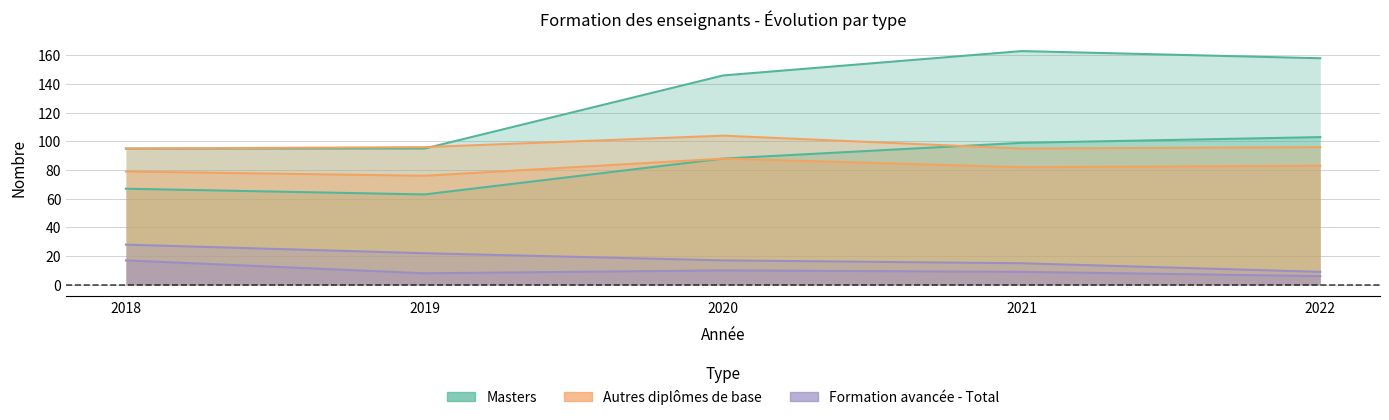

List the series in order of their peak value, highest first.

Masters, Autres diplômes de base, dont diplômées (Masters), dont diplômées (Autres), Formation avancée - Total, dont diplômées (Formation avancée)